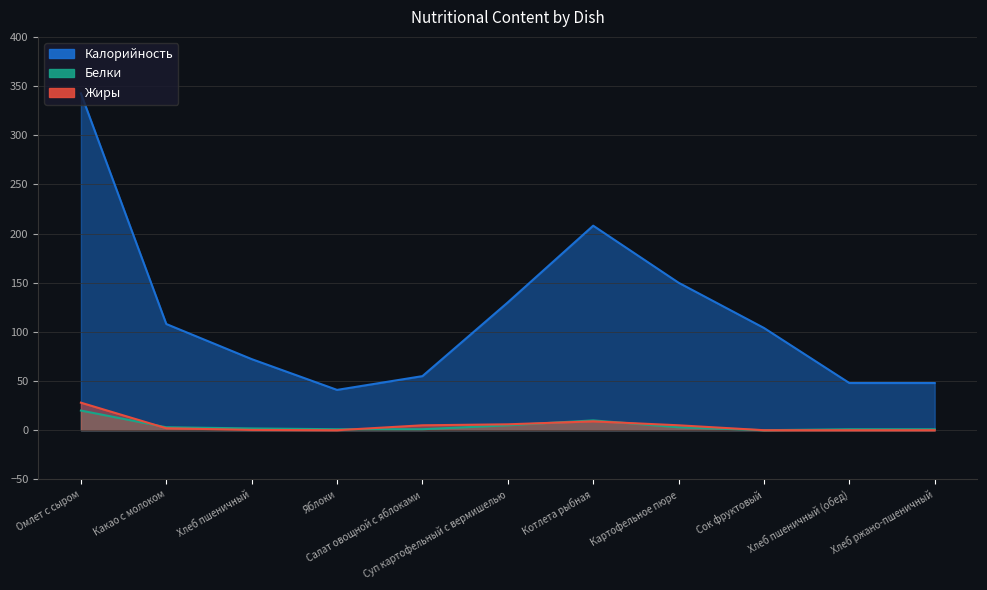

How many categories are shown in the chart?

11